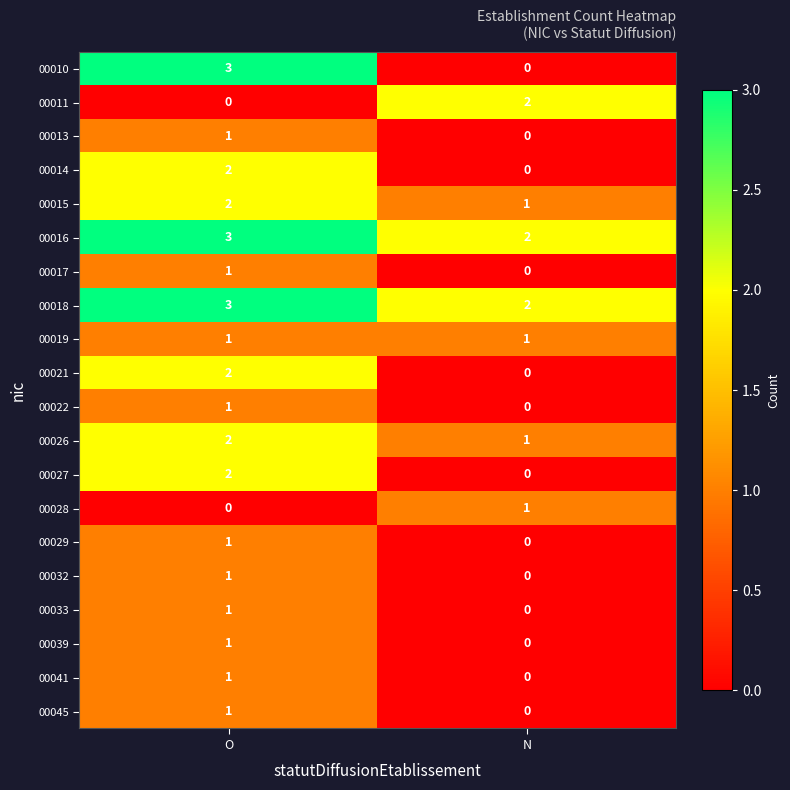

At which category is the sum across all series the highest?

O